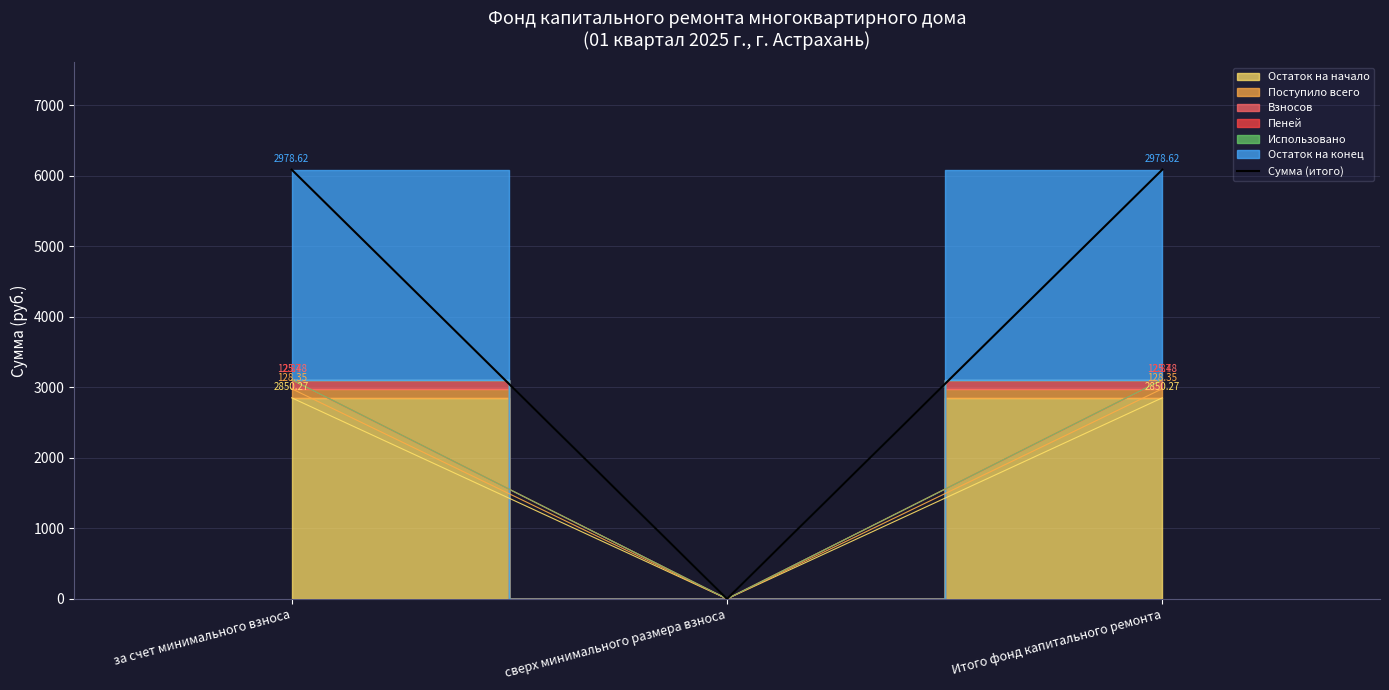

Reading left to right, what are all the values shown in this chart?

6085.6	0.0	6085.6